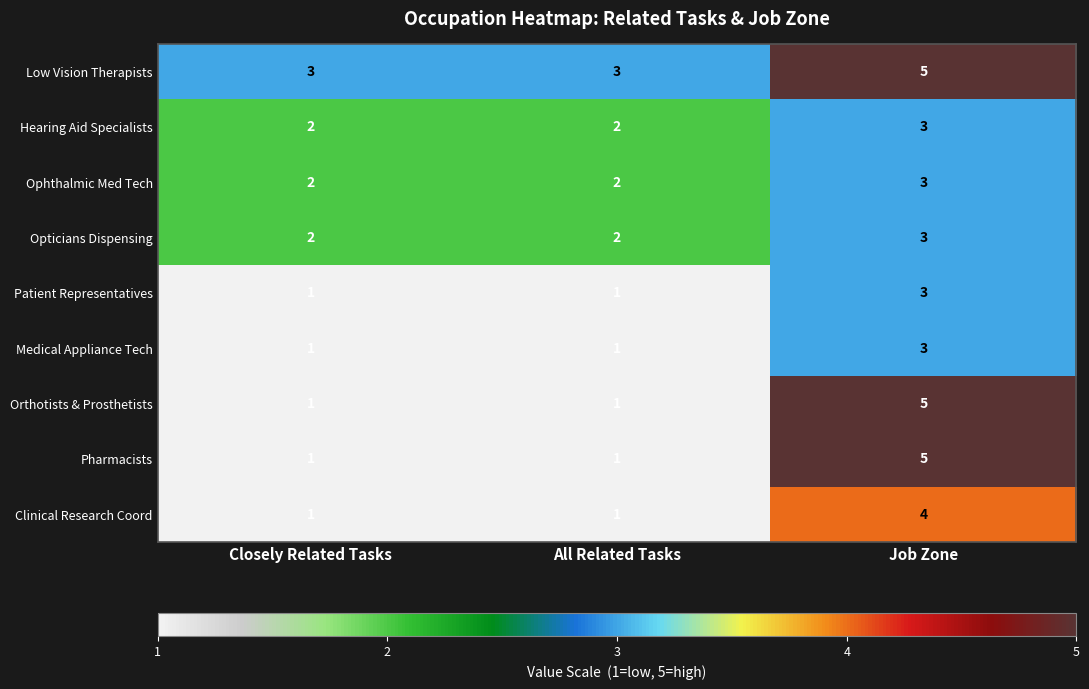

The Ophthalmic Med Tech series shows 3 at Closely Related Tasks. True or false?

False